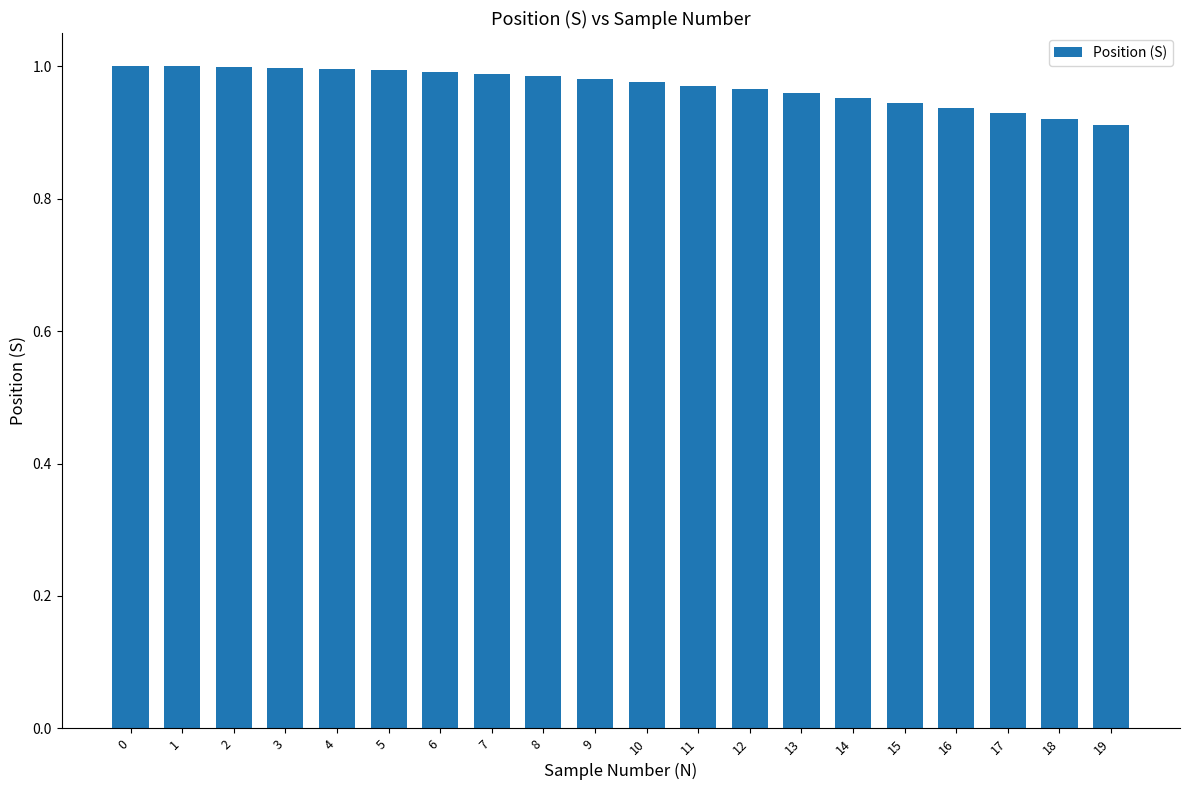

What is the sum of the values at 14 and 7?

1.9